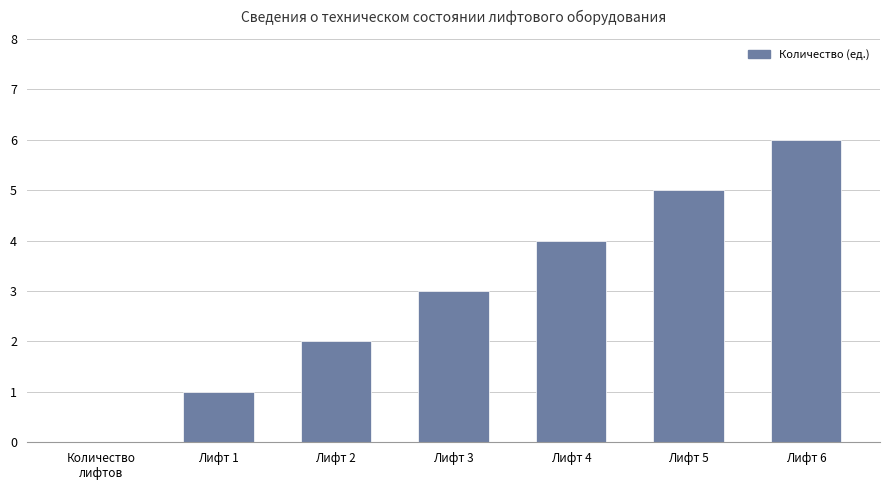

Between Лифт 1 and Лифт 3, which is larger?

Лифт 3